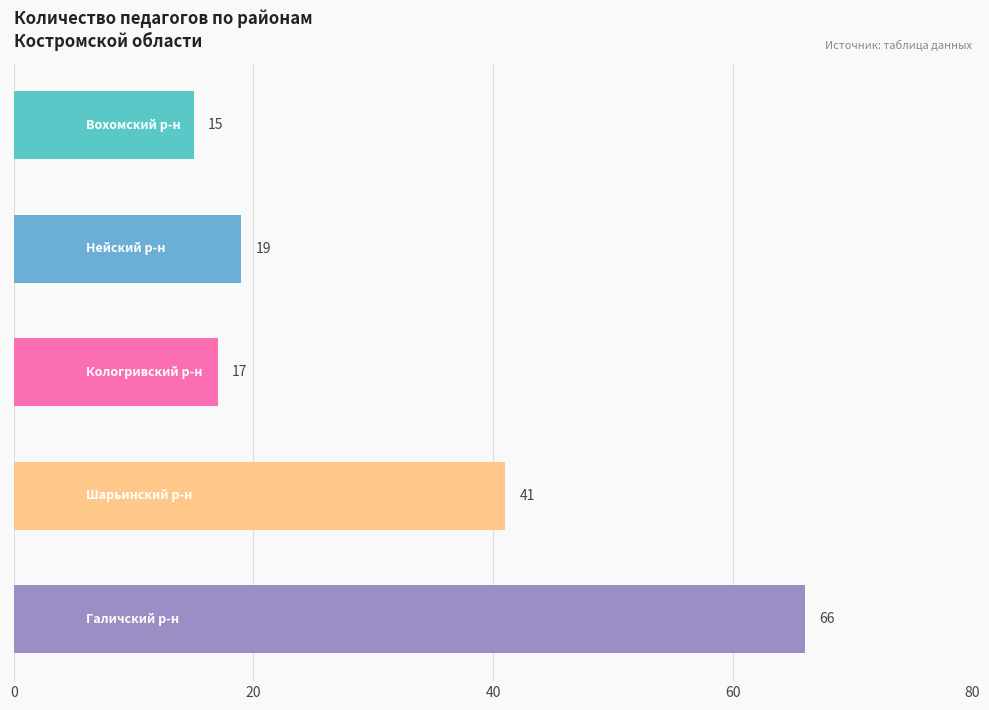

Reading bottom to top, extract all data points from this chart.

66	41	17	19	15